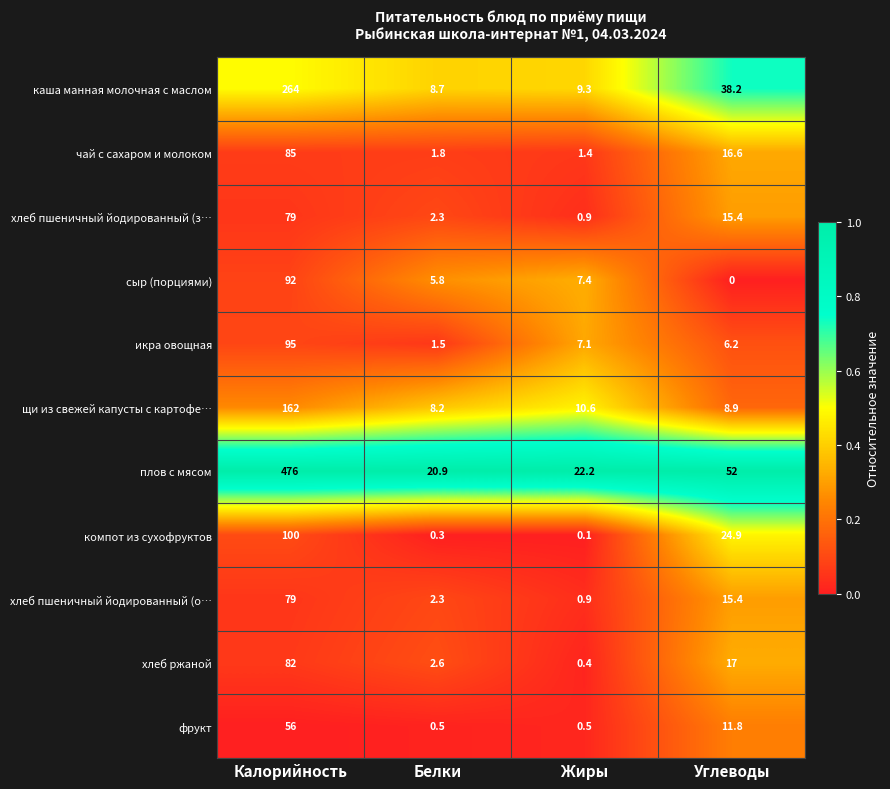

What is the average value of the щи из свежей капусты с картофе… series?

47.4